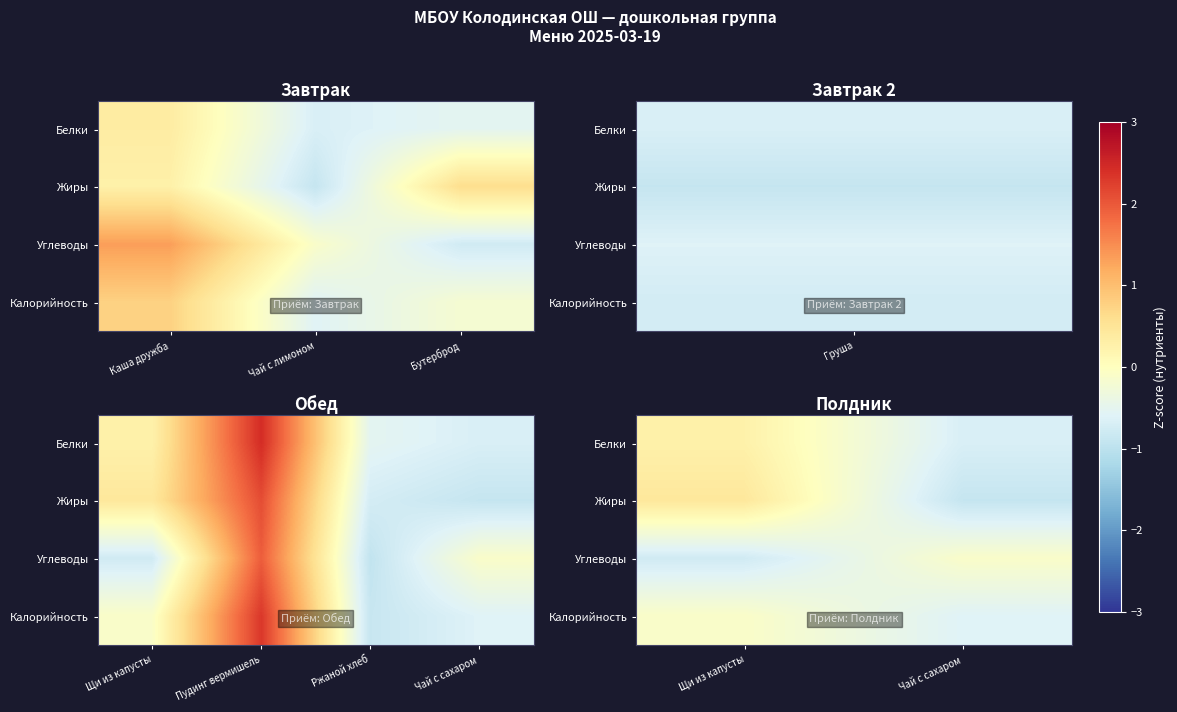

At which label is Углеводы closest to 0?

Чай с сахаром